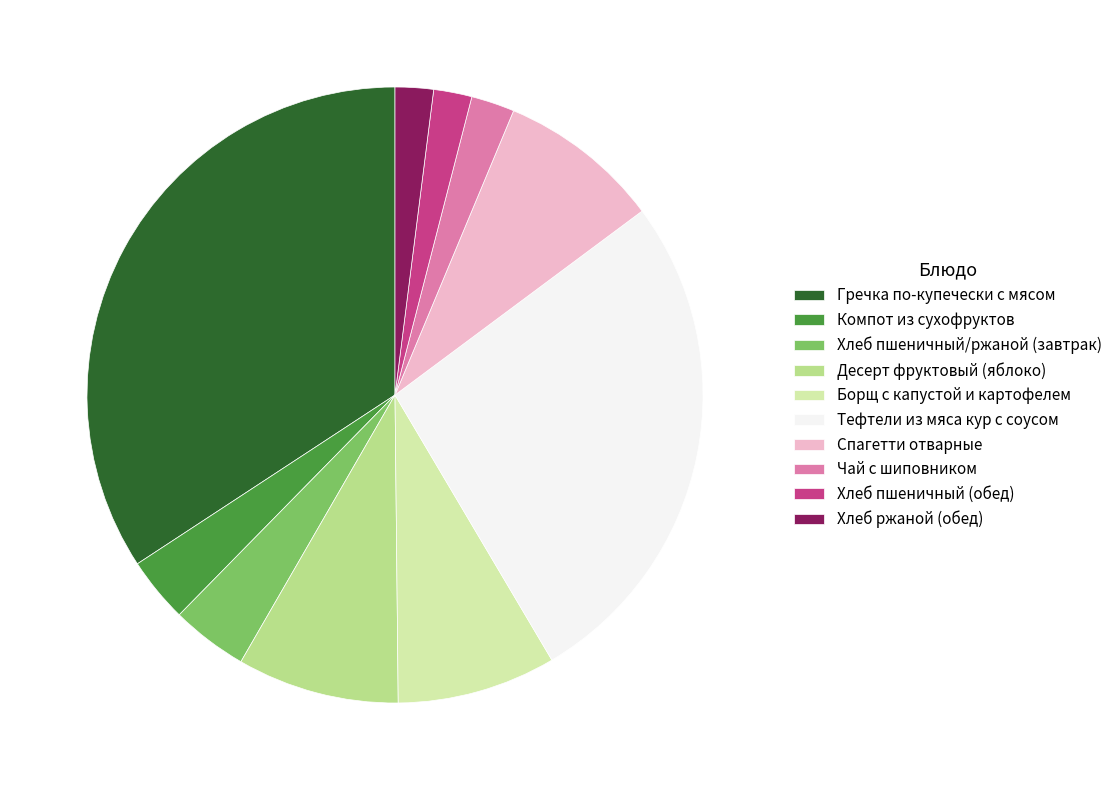

Is there any slice that represents more than half of the pie?

No